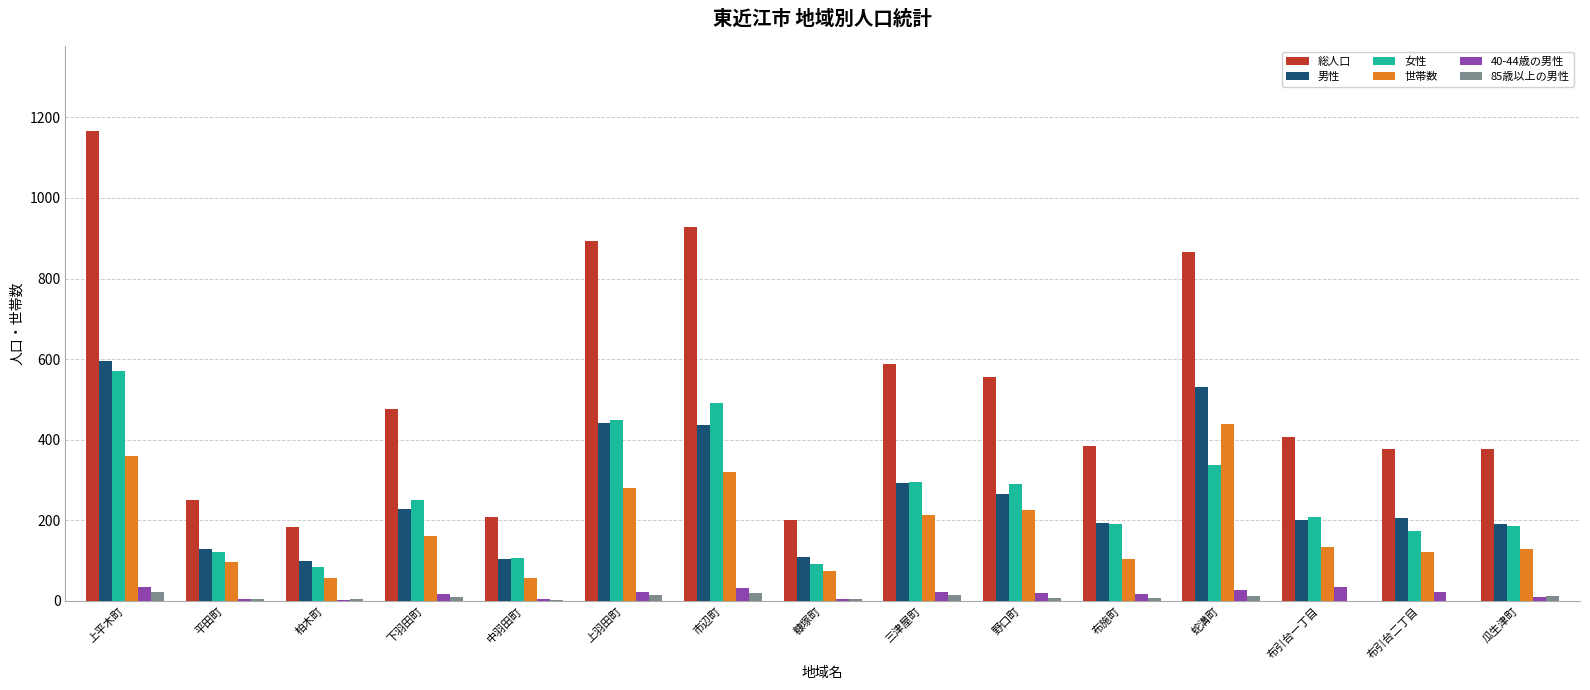

Is the value of 女性 at 布施町 greater than the value of 85歳以上の男性 at 布引台二丁目?

Yes